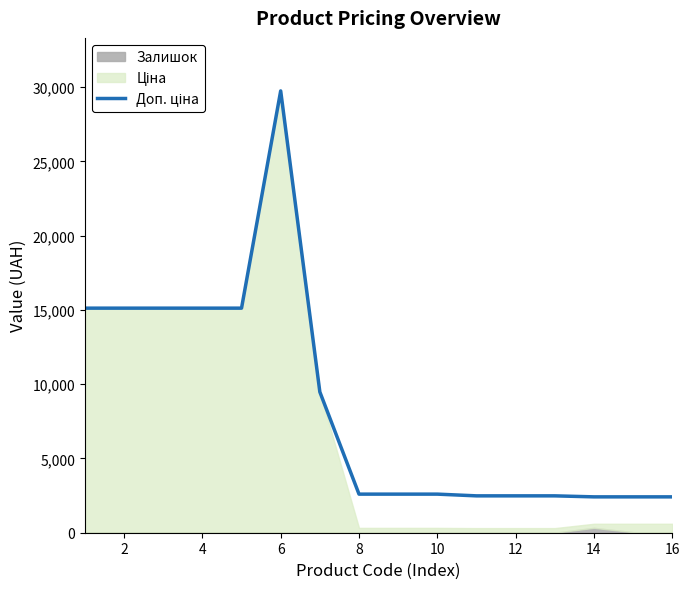

True or false: the data shows 3283.9 at 4.

False